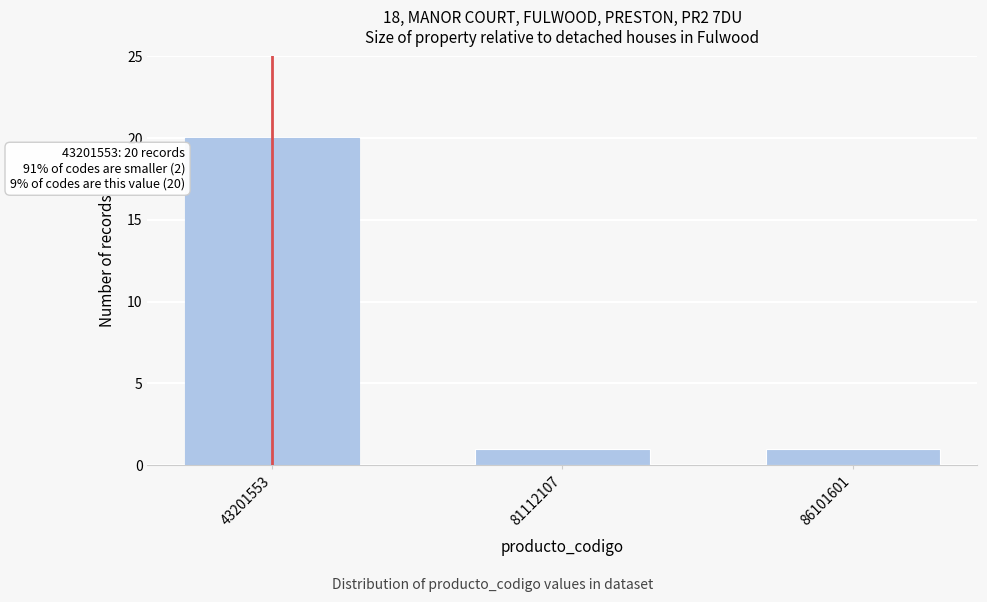

Reading left to right, what are all the values shown in this chart?

20	1	1